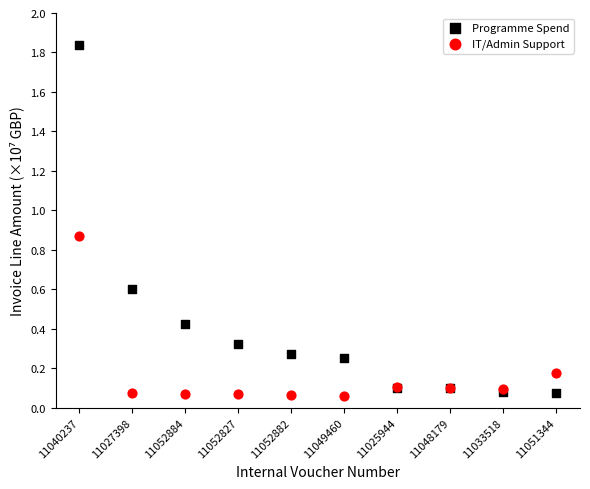

Which series contains the highest Y value?

Programme Spend